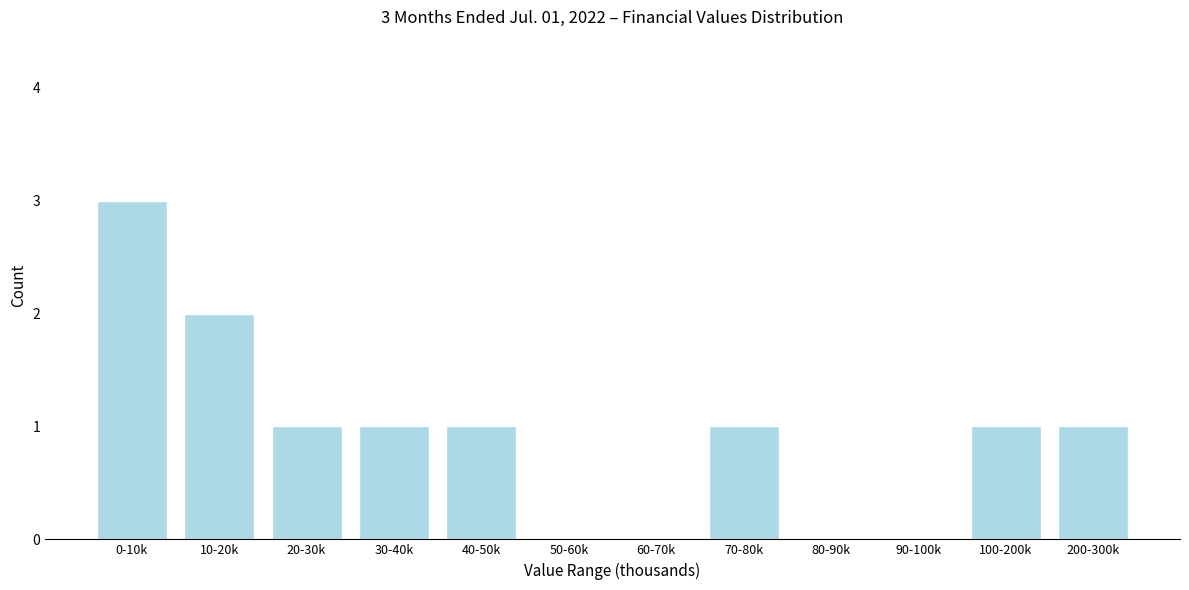

Reading left to right, transcribe all the data shown in this chart.

0-10k=3	10-20k=2	20-30k=1	30-40k=1	40-50k=1	50-60k=0	60-70k=0	70-80k=1	80-90k=0	90-100k=0	100-200k=1	200-300k=1